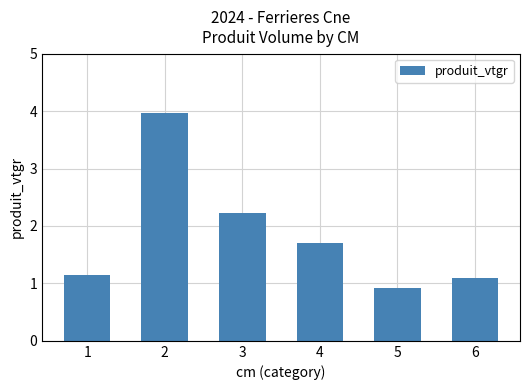

What is the minimum value shown in the chart?

0.9